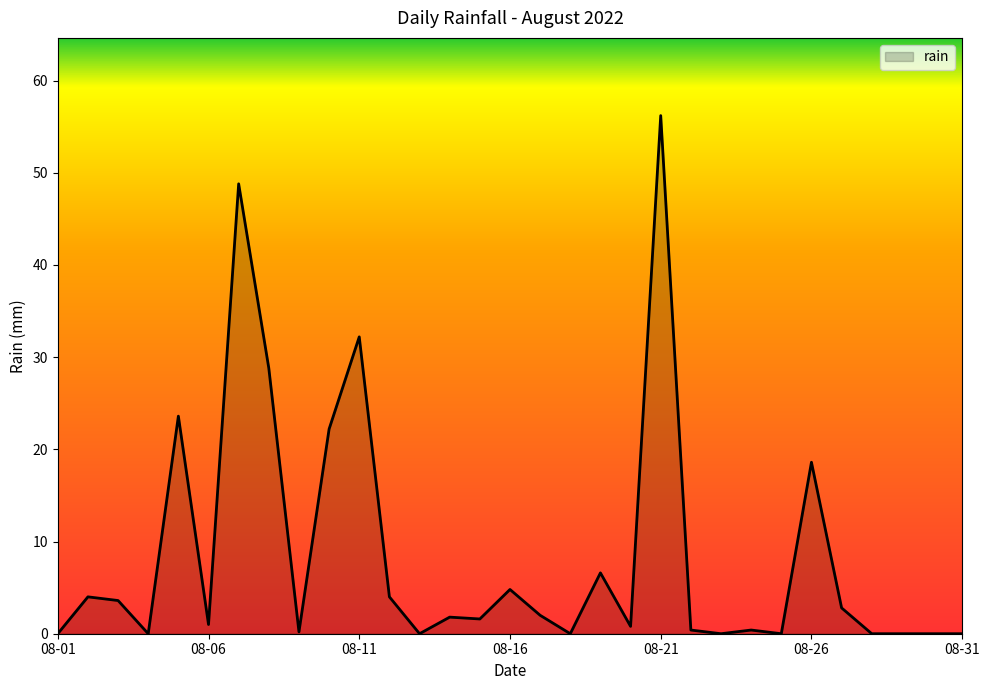

What is the difference between the maximum and minimum values?

56.2